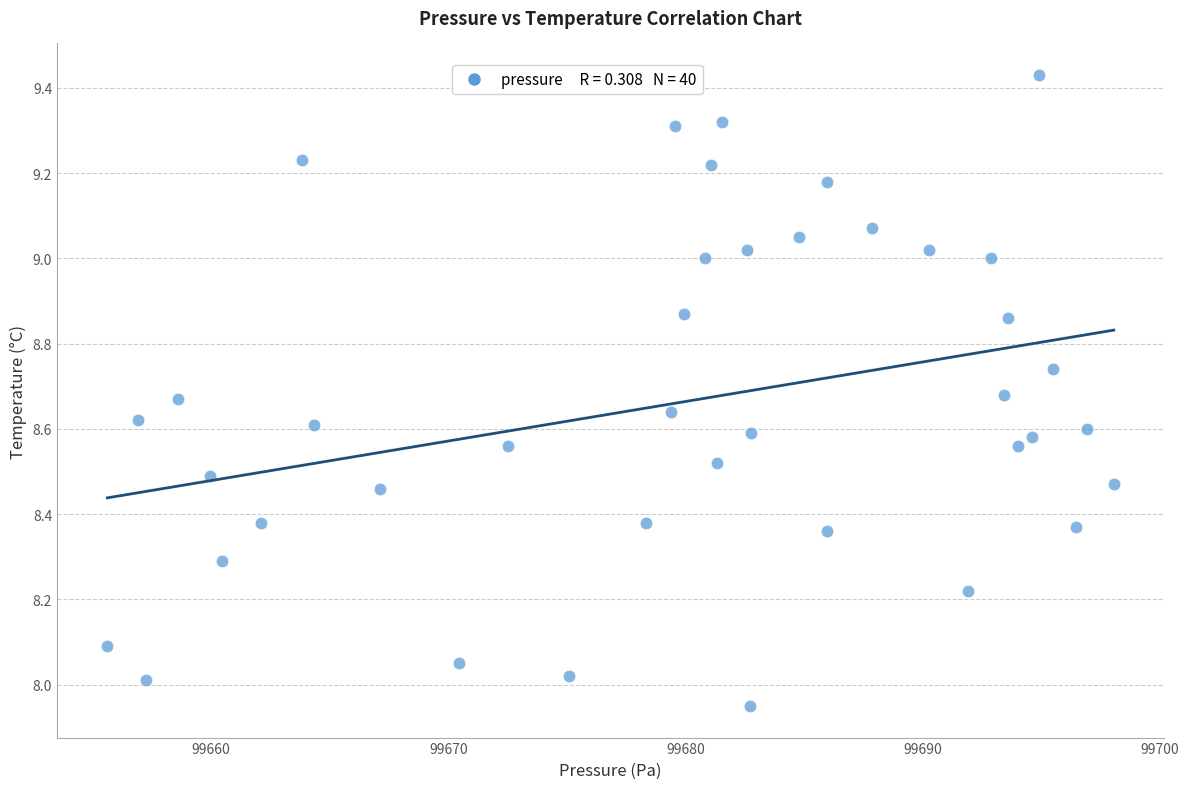

What is the range of Y values (max minus min)?

1.5